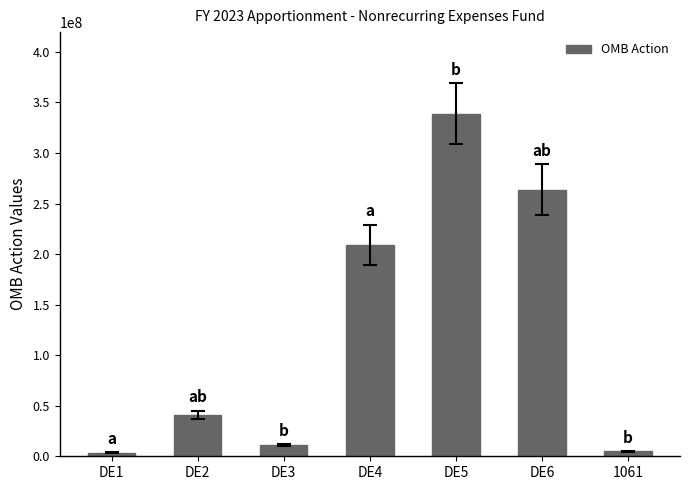

What is the maximum value shown in the chart?

338742693